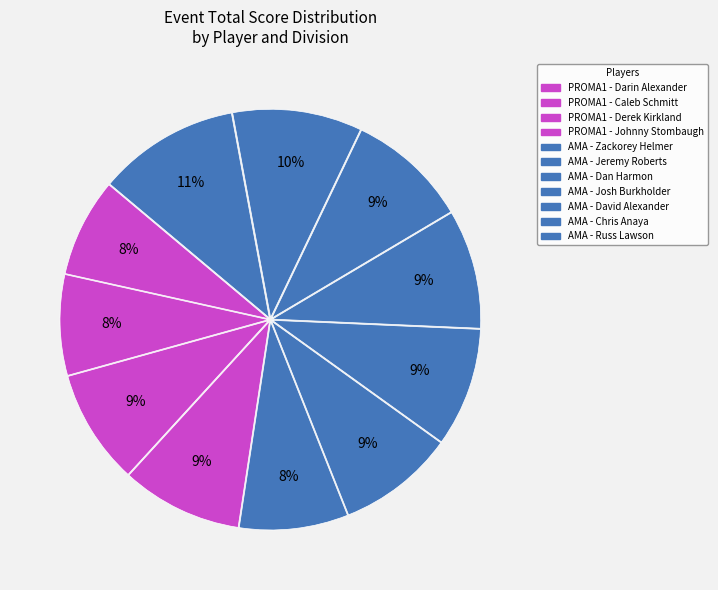

Which slice is the smallest?

PROMA1 - Darin Alexander